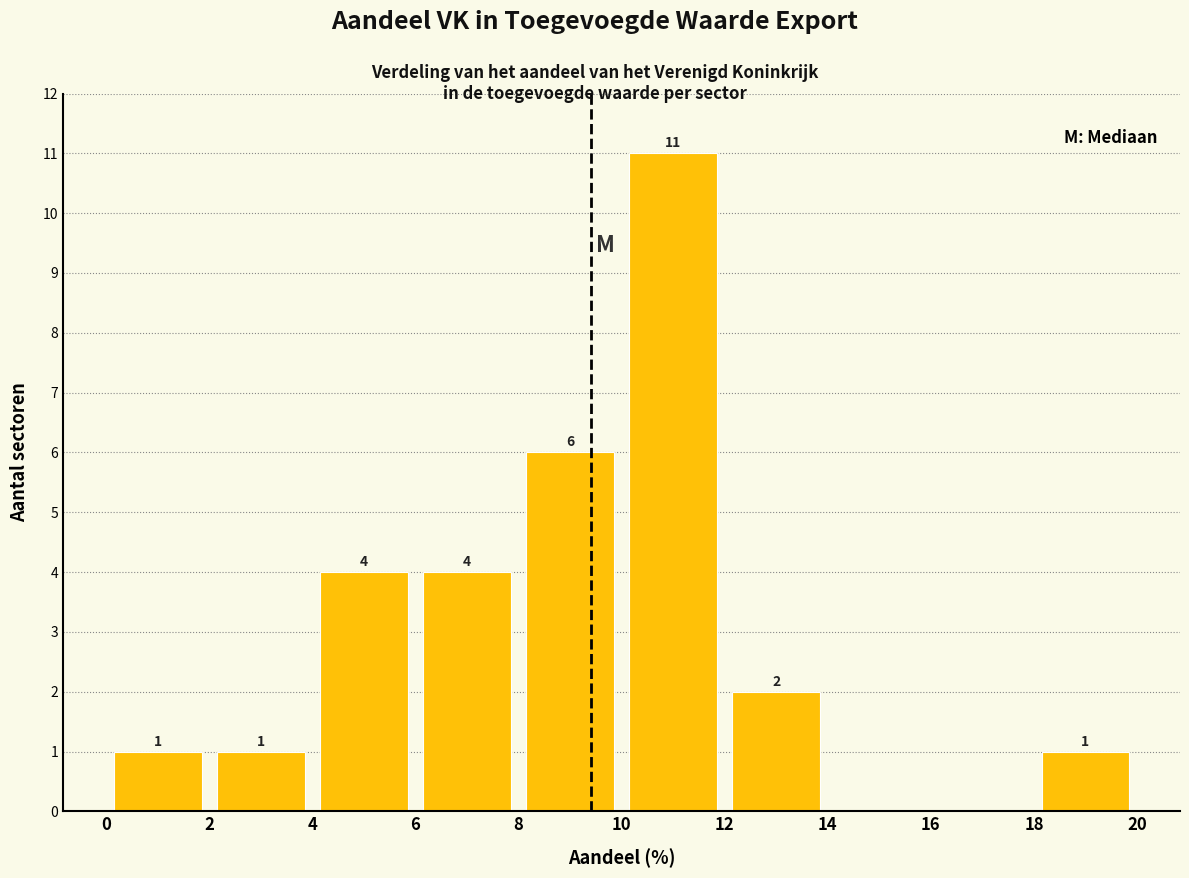

Which range on the x-axis has the tallest bar?

10 to 12